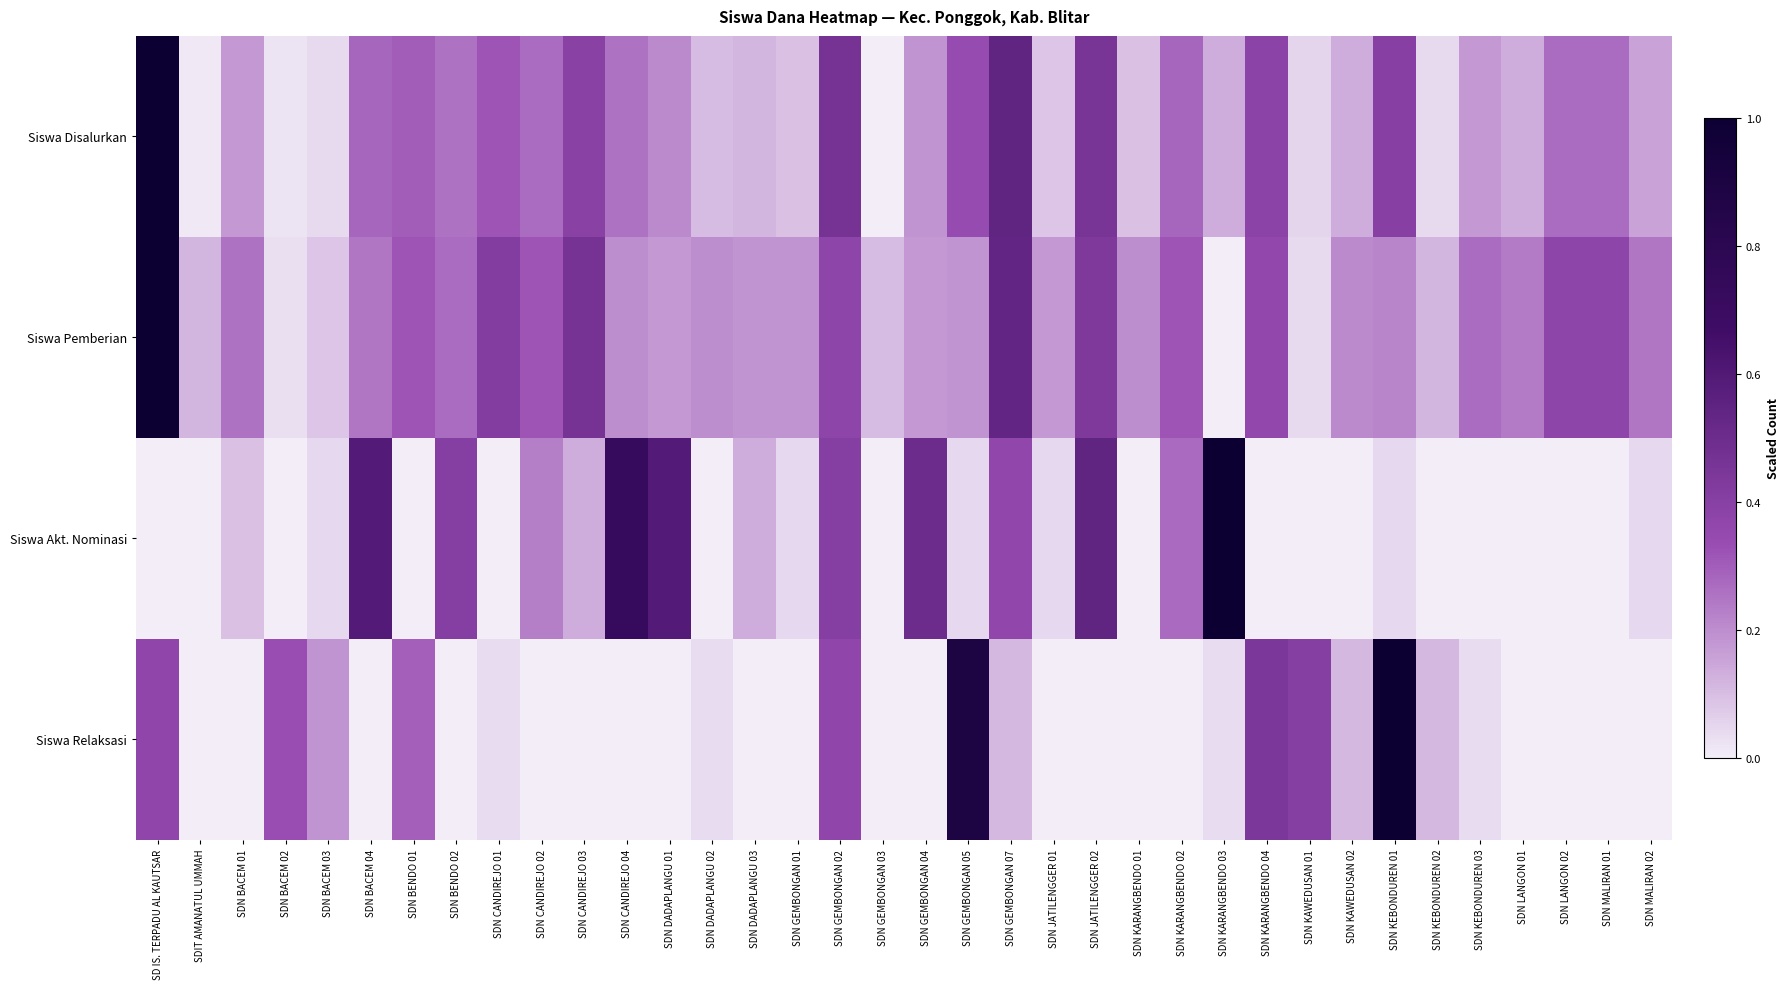

Reading right to left, extract all data points from this chart.

Siswa Disalurkan: SDN MALIRAN 02=0.2	SDN MALIRAN 01=0.3	SDN LANGON 02=0.3	SDN LANGON 01=0.1	SDN KEBONDUREN 03=0.2	SDN KEBONDUREN 02=0.0	SDN KEBONDUREN 01=0.4	SDN KAWEDUSAN 02=0.1	SDN KAWEDUSAN 01=0.1	SDN KARANGBENDO 04=0.4	SDN KARANGBENDO 03=0.1	SDN KARANGBENDO 02=0.3	SDN KARANGBENDO 01=0.1	SDN JATILENGGER 02=0.5	SDN JATILENGGER 01=0.1	SDN GEMBONGAN 07=0.5	SDN GEMBONGAN 05=0.3	SDN GEMBONGAN 04=0.2	SDN GEMBONGAN 03=0.0	SDN GEMBONGAN 02=0.5	SDN GEMBONGAN 01=0.1	SDN DADAPLANGU 03=0.1	SDN DADAPLANGU 02=0.1	SDN DADAPLANGU 01=0.2	SDN CANDIREJO 04=0.3	SDN CANDIREJO 03=0.4	SDN CANDIREJO 02=0.3	SDN CANDIREJO 01=0.3	SDN BENDO 02=0.3	SDN BENDO 01=0.3	SDN BACEM 04=0.3	SDN BACEM 03=0.0	SDN BACEM 02=0.0	SDN BACEM 01=0.2	SDIT AMANATUL UMMAH=0.0	SD IS. TERPADU AL KAUTSAR=1.0
Siswa Pemberian: SDN MALIRAN 02=0.2	SDN MALIRAN 01=0.4	SDN LANGON 02=0.4	SDN LANGON 01=0.2	SDN KEBONDUREN 03=0.3	SDN KEBONDUREN 02=0.1	SDN KEBONDUREN 01=0.2	SDN KAWEDUSAN 02=0.2	SDN KAWEDUSAN 01=0.0	SDN KARANGBENDO 04=0.4	SDN KARANGBENDO 03=0.0	SDN KARANGBENDO 02=0.3	SDN KARANGBENDO 01=0.2	SDN JATILENGGER 02=0.4	SDN JATILENGGER 01=0.2	SDN GEMBONGAN 07=0.5	SDN GEMBONGAN 05=0.2	SDN GEMBONGAN 04=0.2	SDN GEMBONGAN 03=0.1	SDN GEMBONGAN 02=0.4	SDN GEMBONGAN 01=0.2	SDN DADAPLANGU 03=0.2	SDN DADAPLANGU 02=0.2	SDN DADAPLANGU 01=0.2	SDN CANDIREJO 04=0.2	SDN CANDIREJO 03=0.5	SDN CANDIREJO 02=0.3	SDN CANDIREJO 01=0.4	SDN BENDO 02=0.3	SDN BENDO 01=0.3	SDN BACEM 04=0.2	SDN BACEM 03=0.1	SDN BACEM 02=0.0	SDN BACEM 01=0.3	SDIT AMANATUL UMMAH=0.1	SD IS. TERPADU AL KAUTSAR=1.0
Siswa Akt. Nominasi: SDN MALIRAN 02=0.0	SDN MALIRAN 01=0.0	SDN LANGON 02=0.0	SDN LANGON 01=0.0	SDN KEBONDUREN 03=0.0	SDN KEBONDUREN 02=0.0	SDN KEBONDUREN 01=0.0	SDN KAWEDUSAN 02=0.0	SDN KAWEDUSAN 01=0.0	SDN KARANGBENDO 04=0.0	SDN KARANGBENDO 03=1.0	SDN KARANGBENDO 02=0.3	SDN KARANGBENDO 01=0.0	SDN JATILENGGER 02=0.5	SDN JATILENGGER 01=0.0	SDN GEMBONGAN 07=0.4	SDN GEMBONGAN 05=0.0	SDN GEMBONGAN 04=0.5	SDN GEMBONGAN 03=0.0	SDN GEMBONGAN 02=0.4	SDN GEMBONGAN 01=0.0	SDN DADAPLANGU 03=0.1	SDN DADAPLANGU 02=0.0	SDN DADAPLANGU 01=0.6	SDN CANDIREJO 04=0.7	SDN CANDIREJO 03=0.1	SDN CANDIREJO 02=0.2	SDN CANDIREJO 01=0.0	SDN BENDO 02=0.4	SDN BENDO 01=0.0	SDN BACEM 04=0.6	SDN BACEM 03=0.0	SDN BACEM 02=0.0	SDN BACEM 01=0.1	SDIT AMANATUL UMMAH=0.0	SD IS. TERPADU AL KAUTSAR=0.0
Siswa Relaksasi: SDN MALIRAN 02=0.0	SDN MALIRAN 01=0.0	SDN LANGON 02=0.0	SDN LANGON 01=0.0	SDN KEBONDUREN 03=0.0	SDN KEBONDUREN 02=0.1	SDN KEBONDUREN 01=1.0	SDN KAWEDUSAN 02=0.1	SDN KAWEDUSAN 01=0.4	SDN KARANGBENDO 04=0.4	SDN KARANGBENDO 03=0.0	SDN KARANGBENDO 02=0.0	SDN KARANGBENDO 01=0.0	SDN JATILENGGER 02=0.0	SDN JATILENGGER 01=0.0	SDN GEMBONGAN 07=0.1	SDN GEMBONGAN 05=0.9	SDN GEMBONGAN 04=0.0	SDN GEMBONGAN 03=0.0	SDN GEMBONGAN 02=0.4	SDN GEMBONGAN 01=0.0	SDN DADAPLANGU 03=0.0	SDN DADAPLANGU 02=0.0	SDN DADAPLANGU 01=0.0	SDN CANDIREJO 04=0.0	SDN CANDIREJO 03=0.0	SDN CANDIREJO 02=0.0	SDN CANDIREJO 01=0.0	SDN BENDO 02=0.0	SDN BENDO 01=0.3	SDN BACEM 04=0.0	SDN BACEM 03=0.2	SDN BACEM 02=0.3	SDN BACEM 01=0.0	SDIT AMANATUL UMMAH=0.0	SD IS. TERPADU AL KAUTSAR=0.4